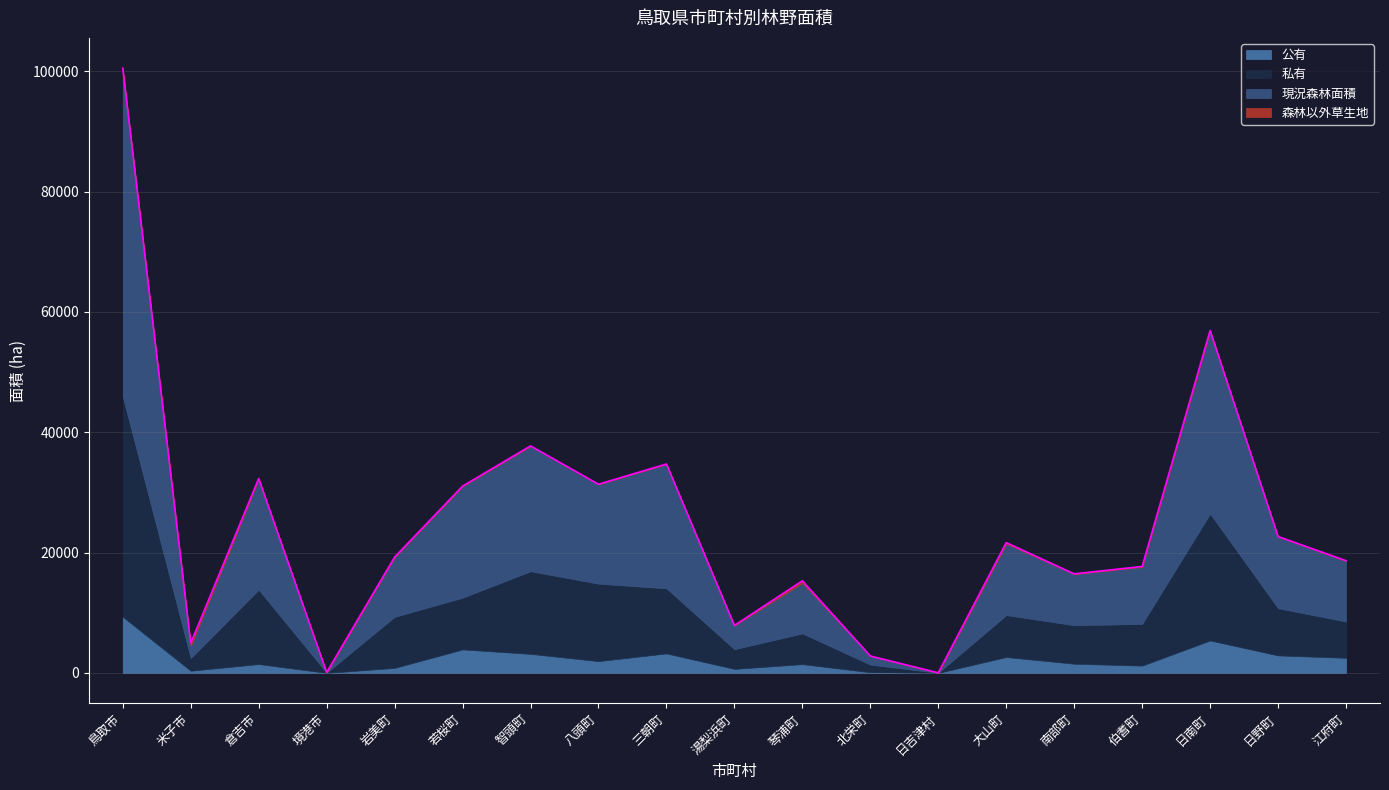

Is it true that 森林以外草生地 equals 0 at 北栄町?

True